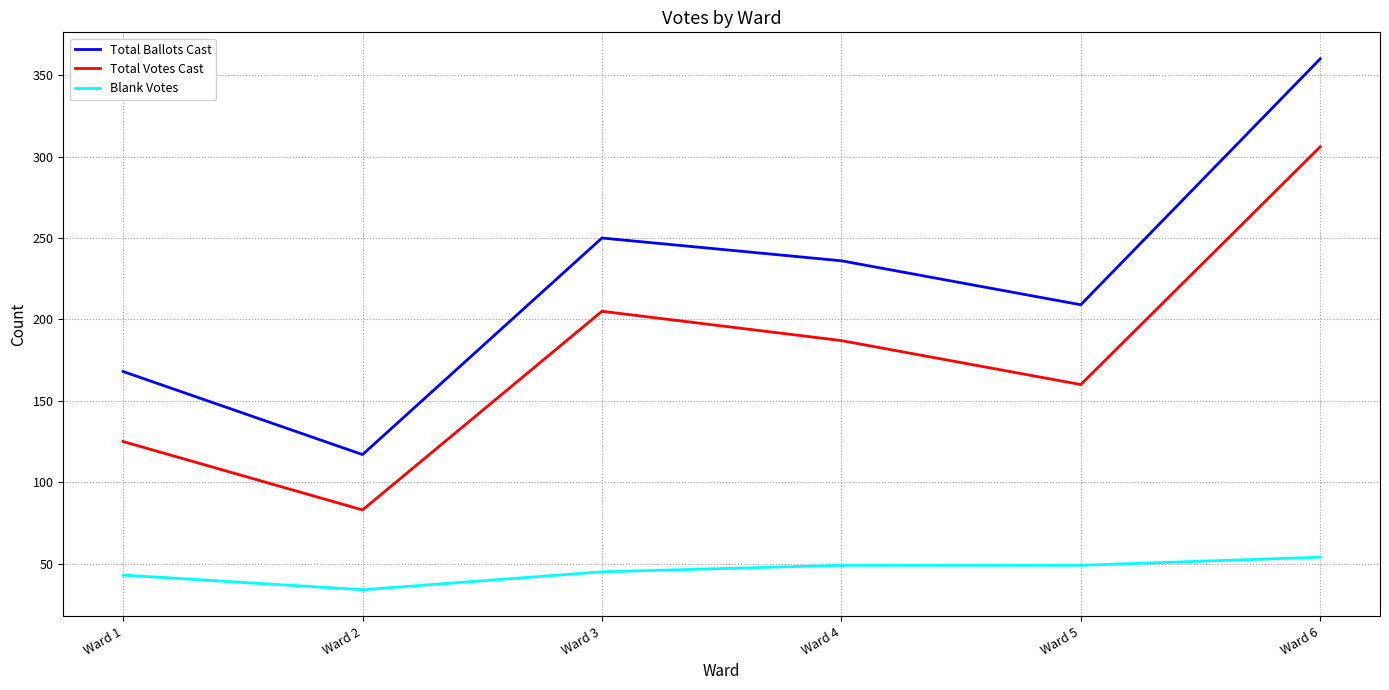

Reading left to right, list all the values displayed in this chart.

Total Ballots Cast: 168	117	250	236	209	360
Total Votes Cast: 125	83	205	187	160	306
Blank Votes: 43	34	45	49	49	54